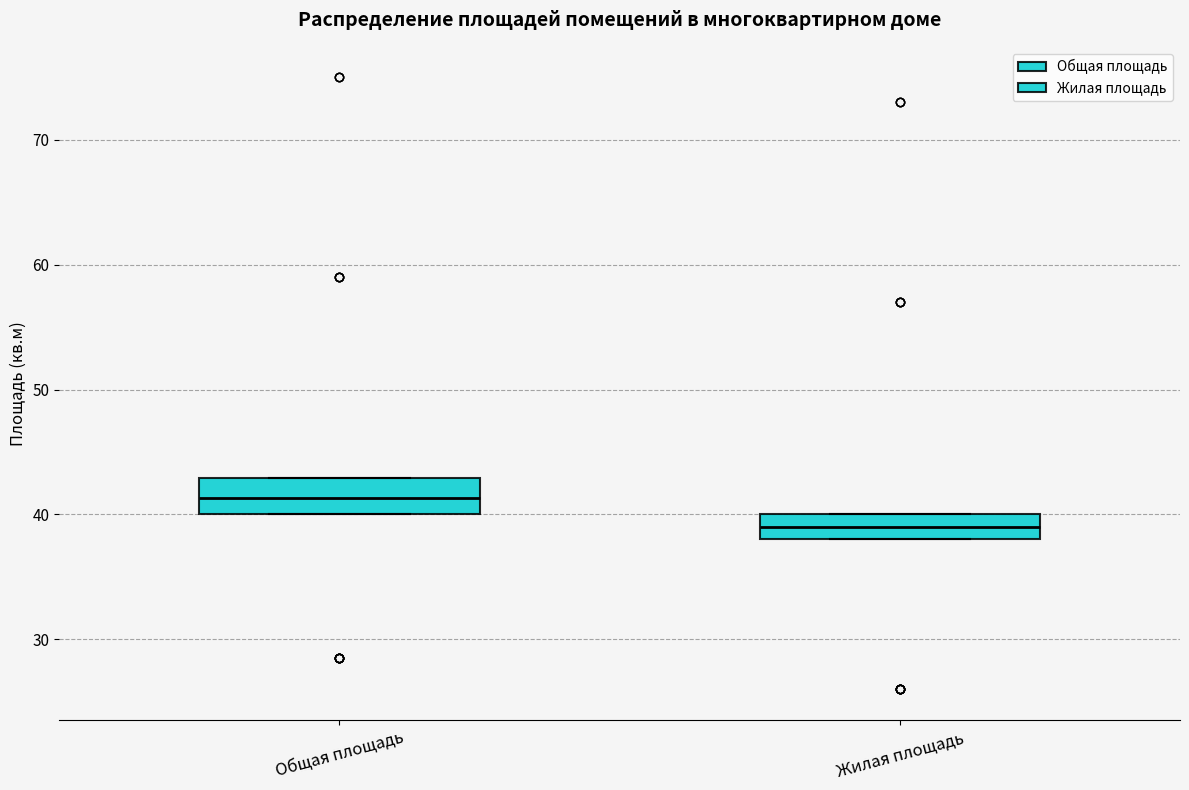

Reading left to right, read every box against the y-axis: the position of its median line, the range the box covers, and the ends of its whiskers. The values are not printed on the chart, so give them approximately, as read against the axis.

Общая площадь: median 41, box 40 to 43, whiskers 40 to 43
Жилая площадь: median 39, box 38 to 40, whiskers 38 to 40